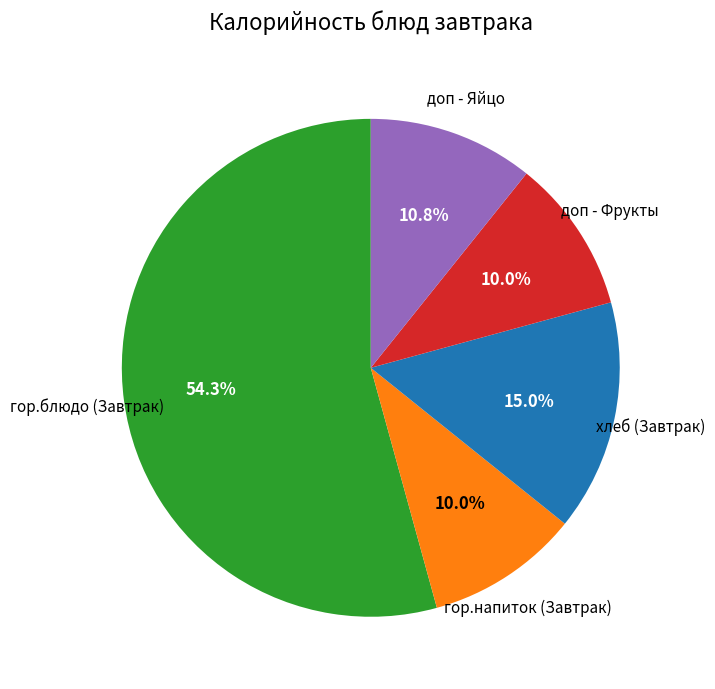

Is there a majority slice in this chart?

Yes